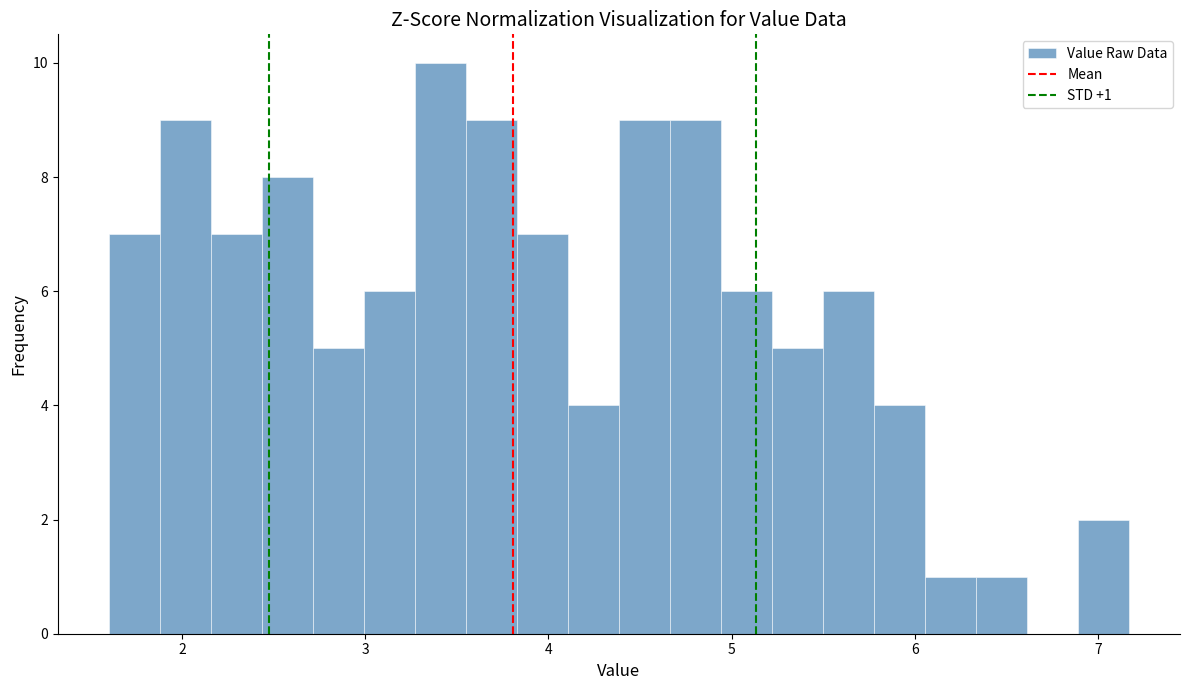

Read against the x-axis, roughly where is the centre of the tallest bar?

3.4